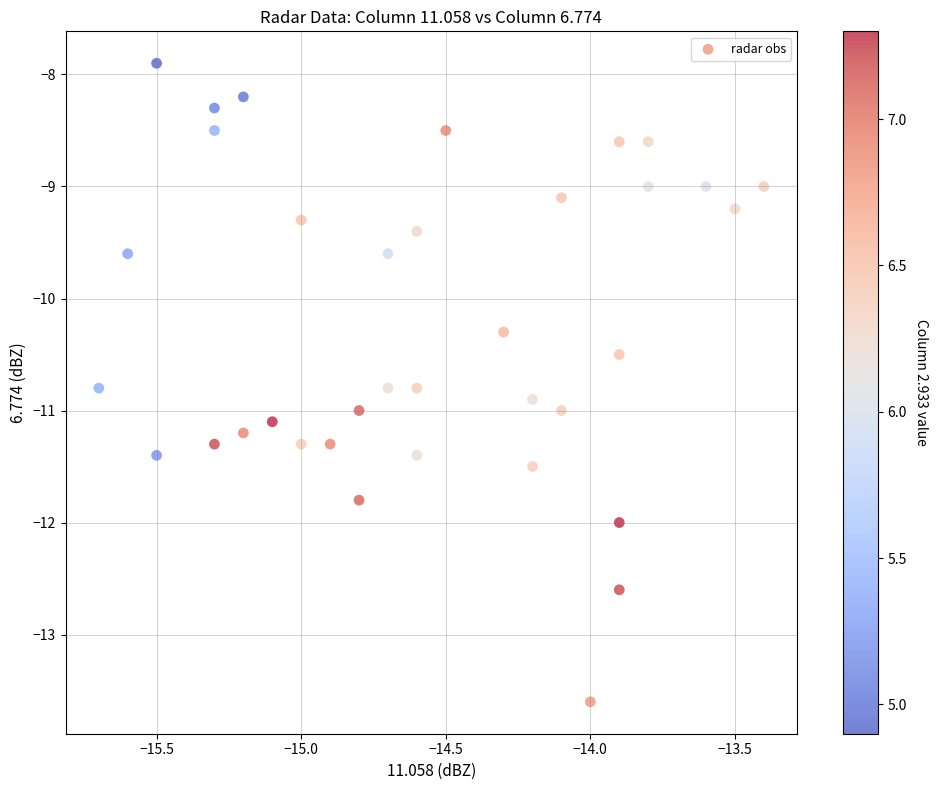

What Y value in the scatter plot is closest to -10?

-10.3